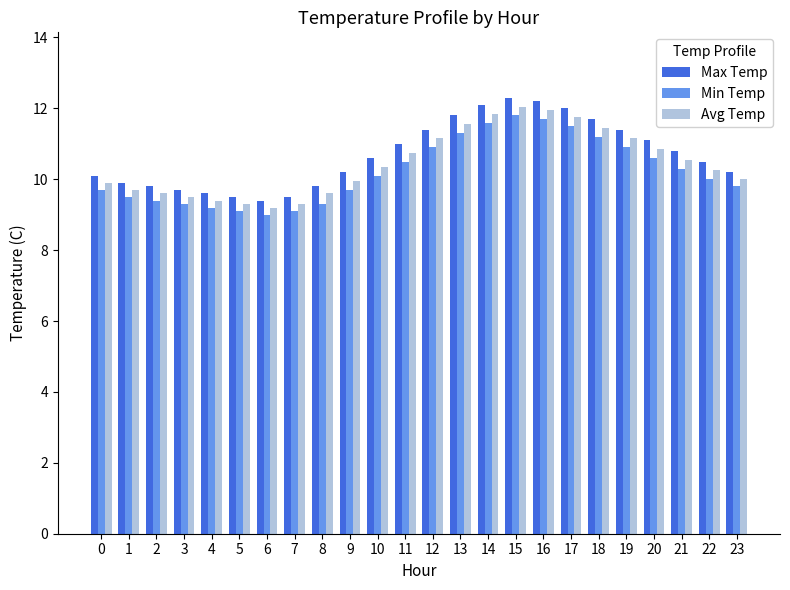

What is the highest value of the Avg Temp series?

12.1